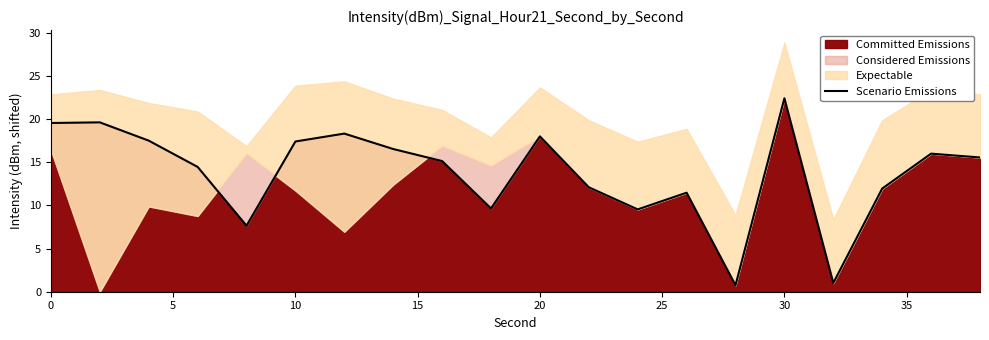

Is it true that Committed Emissions equals 22.4 at 30?

True